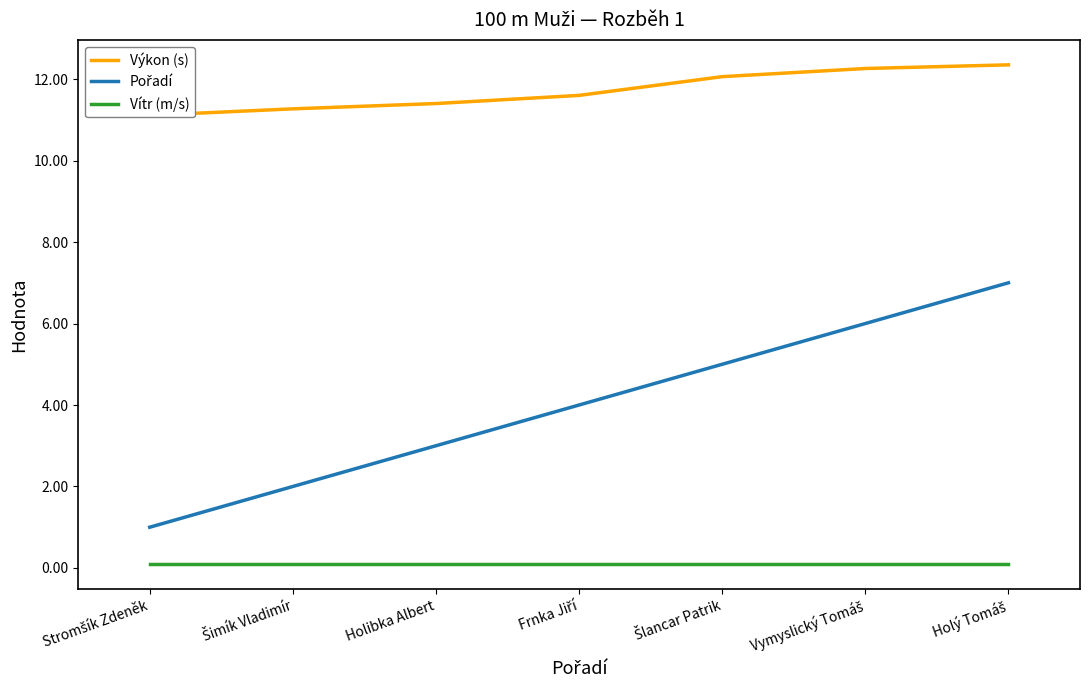

What is the difference between the Výkon (s) values at Holý Tomáš and Šimík Vladimír?

1.1